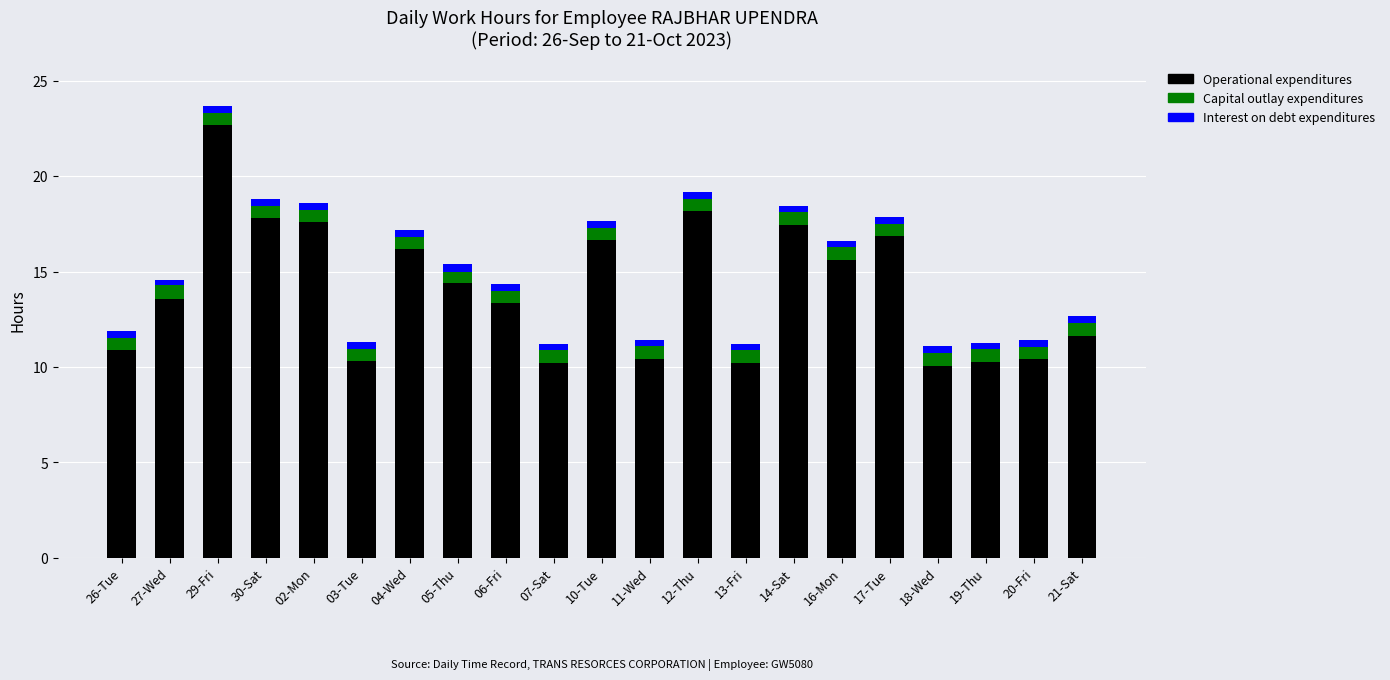

At which label does Operational expenditures reach its peak?

29-Fri